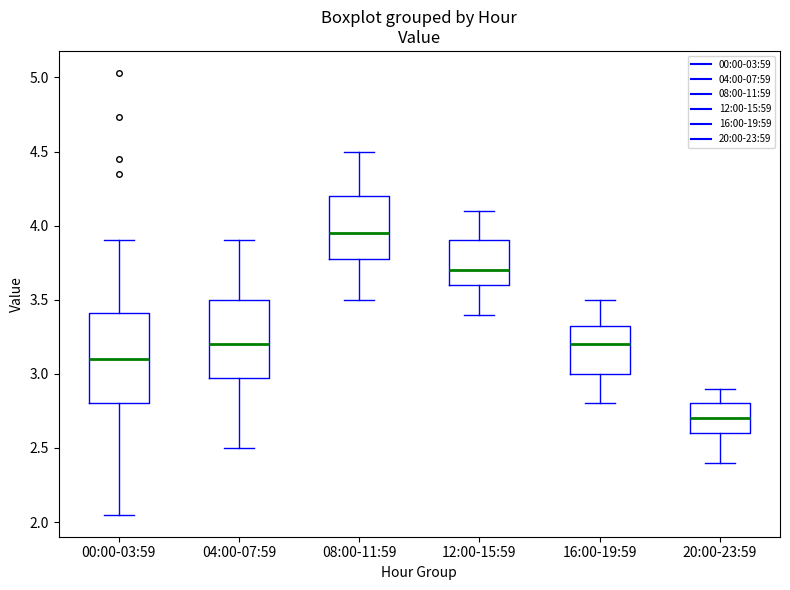

Reading left to right, transcribe this box plot: for each box, give where its median line is, the range the box spans, and where its two whiskers end, as read against the y-axis. The values are not printed on the chart, so give them approximately, as read against the axis.

00:00-03:59: median 3.10, box 2.80 to 3.40, whiskers 2.05 to 3.90
04:00-07:59: median 3.20, box 3.00 to 3.50, whiskers 2.50 to 3.90
08:00-11:59: median 3.95, box 3.80 to 4.20, whiskers 3.50 to 4.50
12:00-15:59: median 3.70, box 3.60 to 3.90, whiskers 3.40 to 4.10
16:00-19:59: median 3.20, box 3.00 to 3.35, whiskers 2.80 to 3.50
20:00-23:59: median 2.70, box 2.60 to 2.80, whiskers 2.40 to 2.90